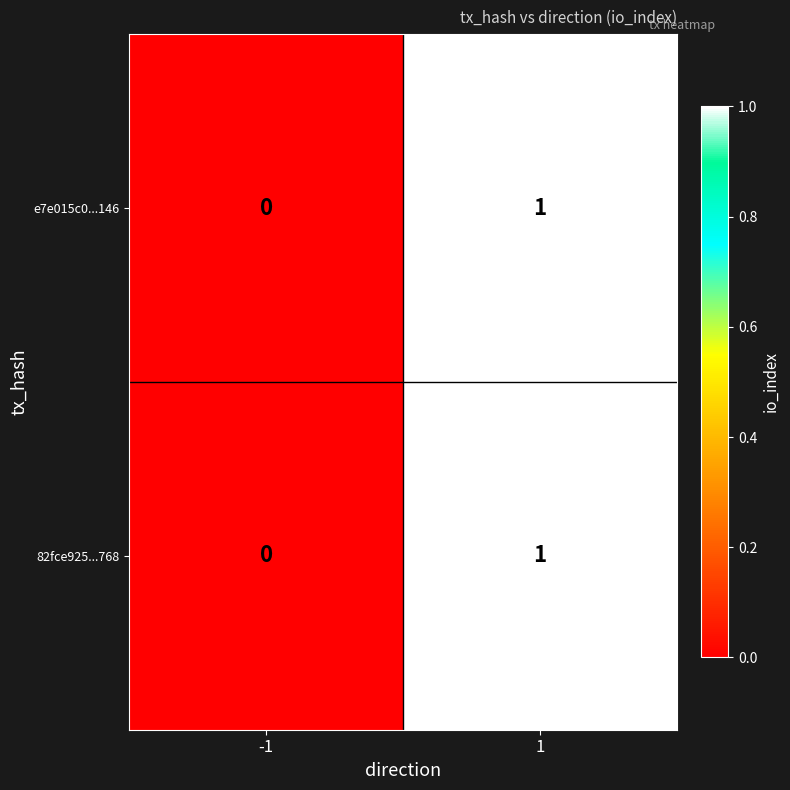

Is the value of e7e015c0...146 at -1 greater than the value of 82fce925...768 at 1?

No